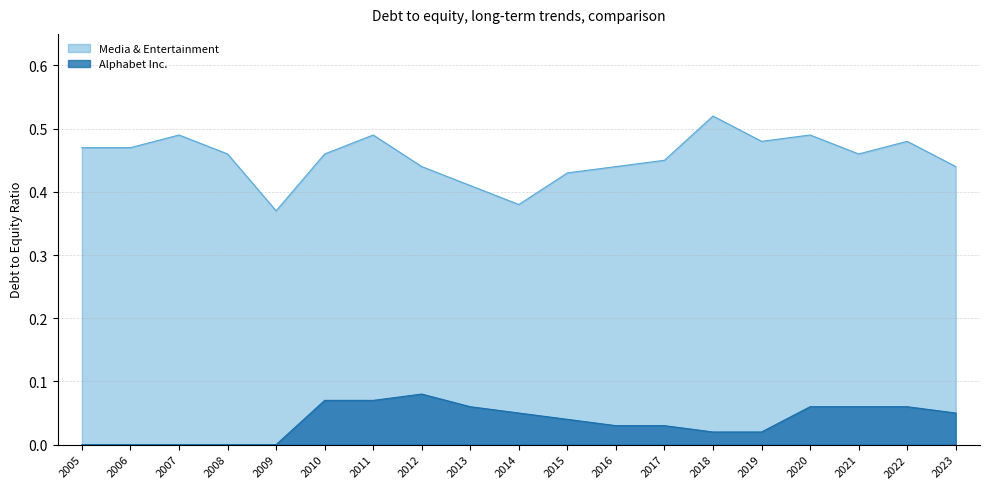

True or false: Media & Entertainment and Alphabet Inc. cross at least once.

False